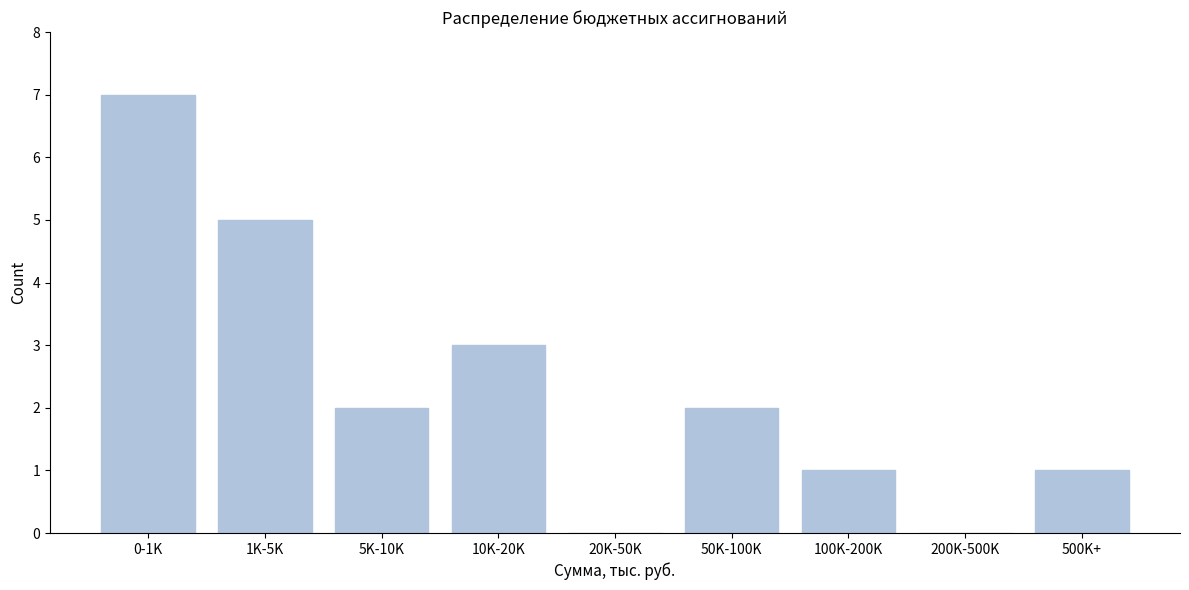

Reading left to right, what are all the values shown in this chart?

0-1K=7	1K-5K=5	5K-10K=2	10K-20K=3	20K-50K=0	50K-100K=2	100K-200K=1	200K-500K=0	500K+=1